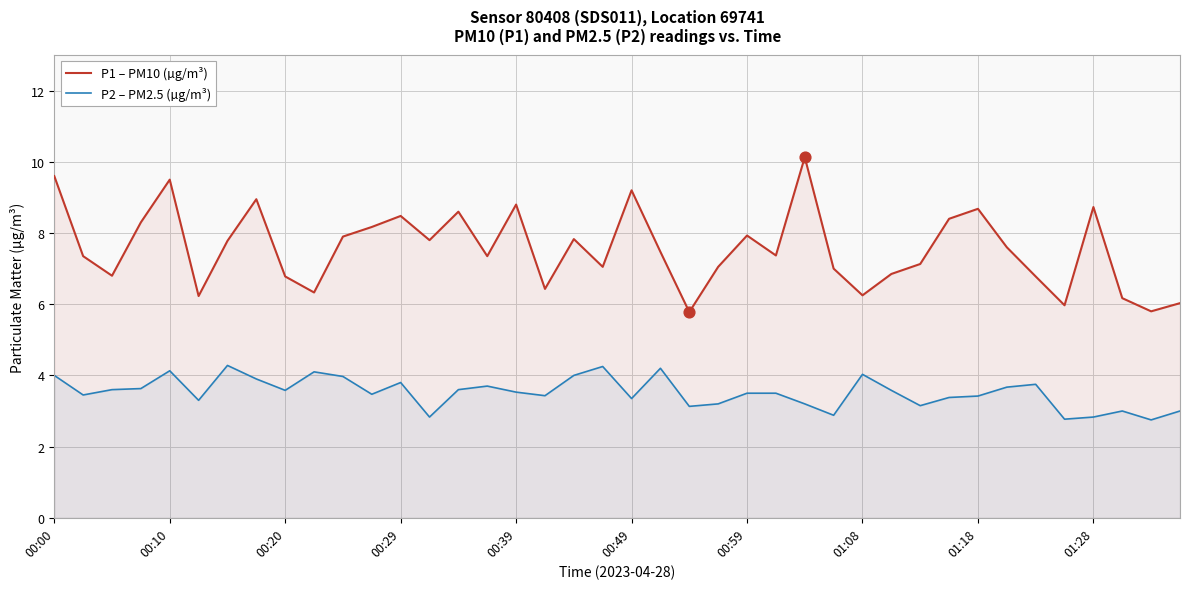

Is the value of P2 – PM2.5 (µg/m³) at 38 greater than the value of P1 – PM10 (µg/m³) at 11?

No